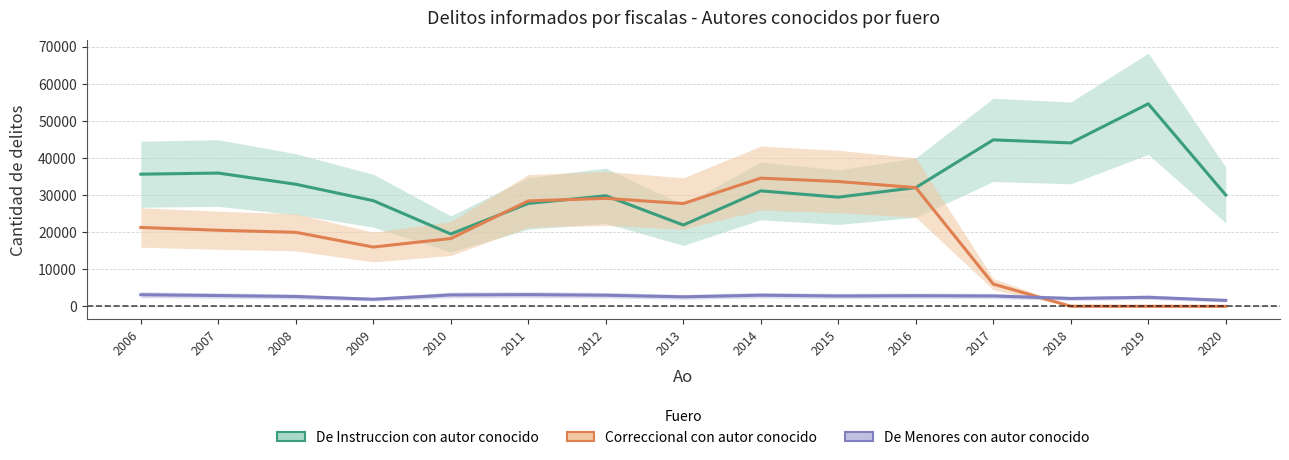

Rank the categories by De Instruccion con autor conocido value from highest to lowest.

2019, 2017, 2018, 2007, 2006, 2008, 2016, 2014, 2020, 2012, 2015, 2009, 2011, 2013, 2010